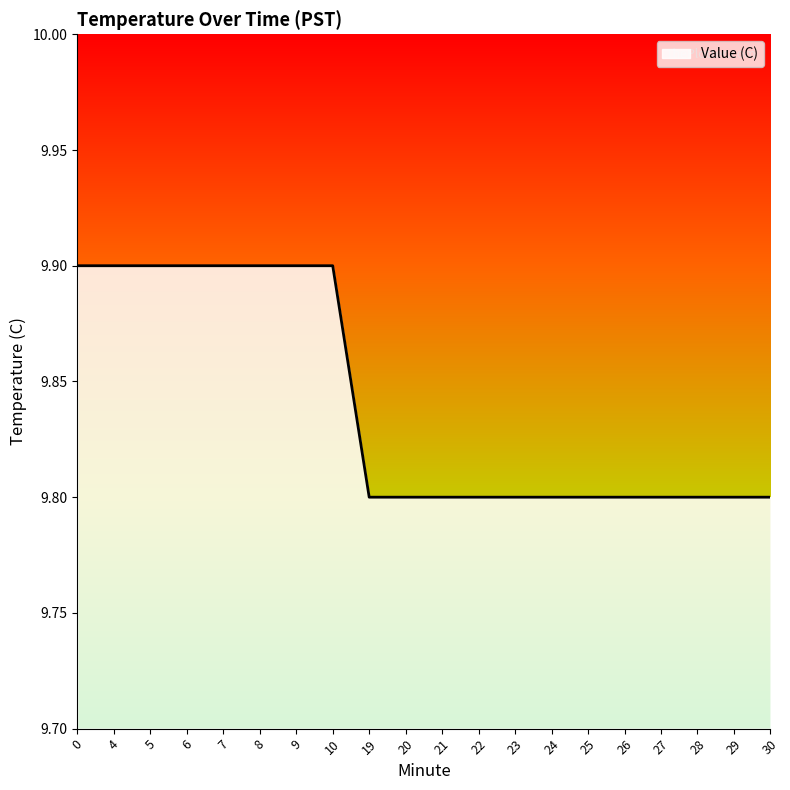

What is the ratio of the value at 5 to the value at 4?

1.0